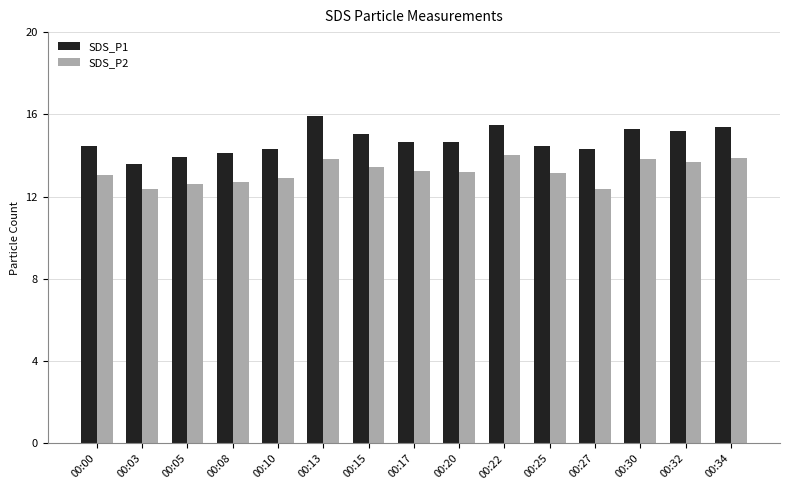

What is the maximum value for SDS_P1?

15.9